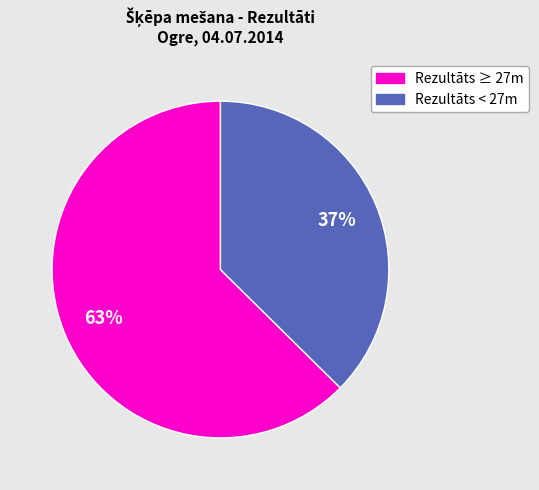

Is there a majority slice in this chart?

Yes